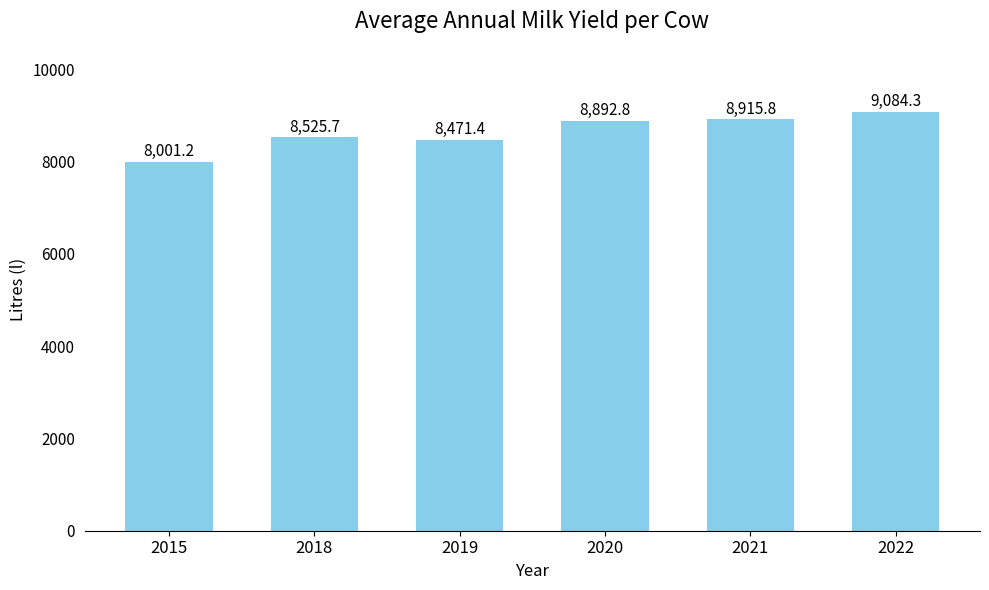

What is the change in value from 2020 to 2022?

+191.5